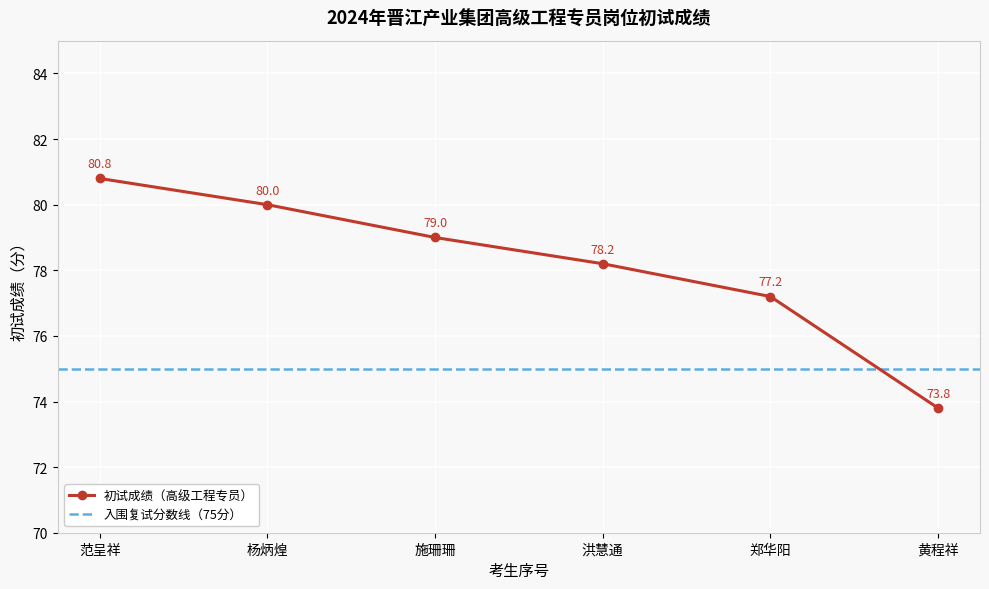

How many lines are shown in the chart?

1